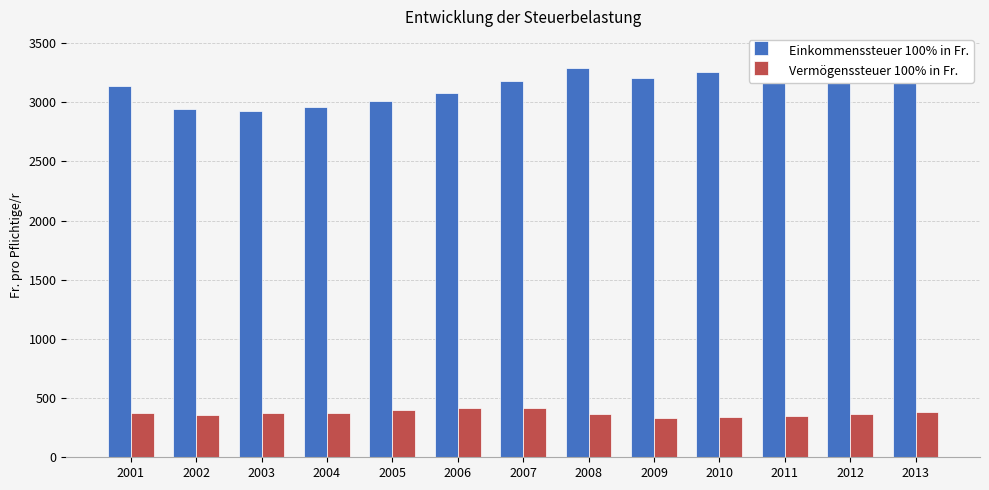

List the labels in order of Vermögenssteuer 100% in Fr. value, smallest first.

2009, 2010, 2011, 2002, 2008, 2012, 2001, 2004, 2003, 2013, 2005, 2006, 2007